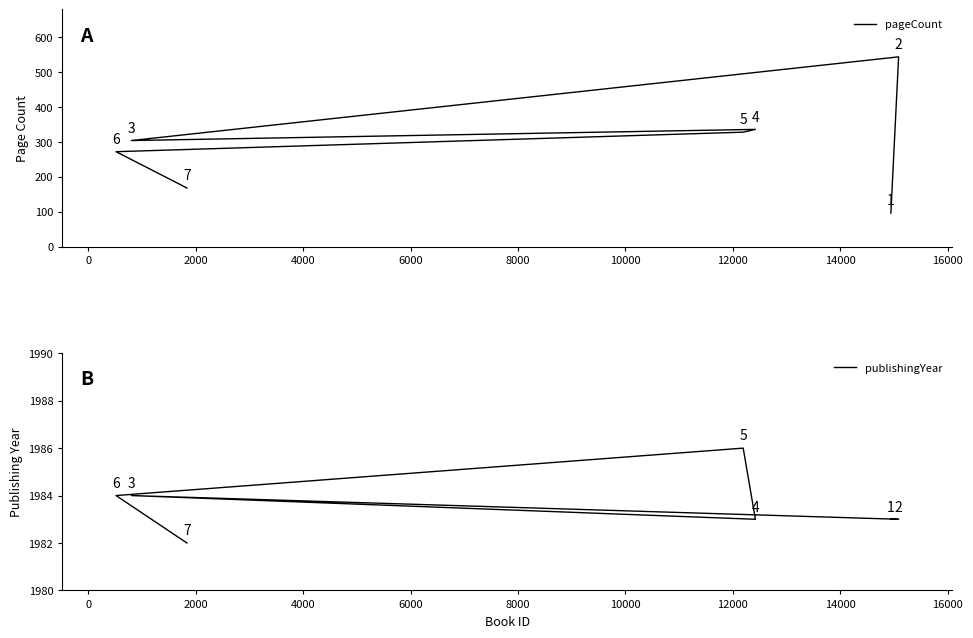

Rank the series at 0 from lowest to highest value.

pageCount, publishingYear